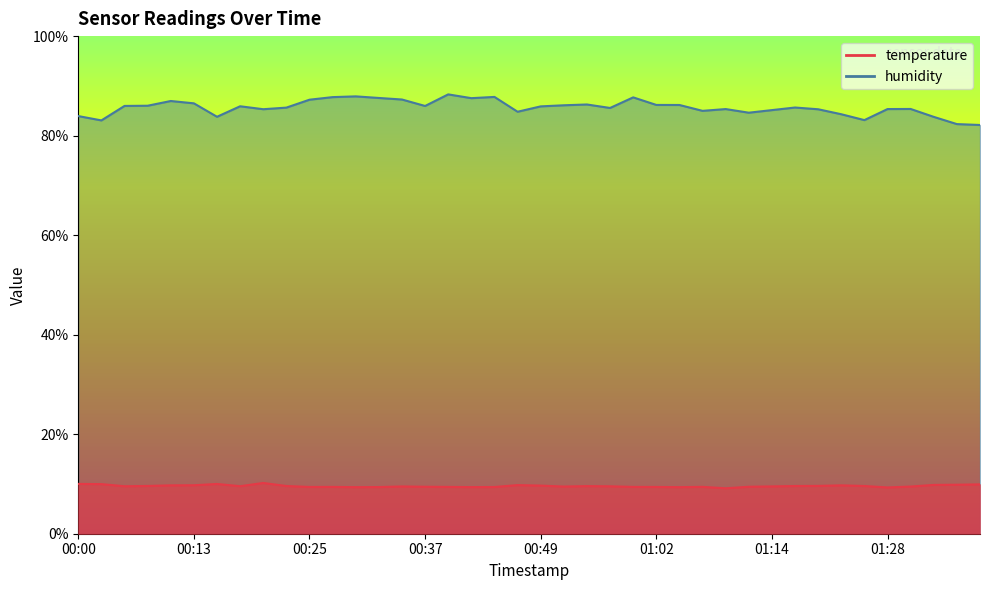

The humidity series shows 144.4 at 00:05. True or false?

False